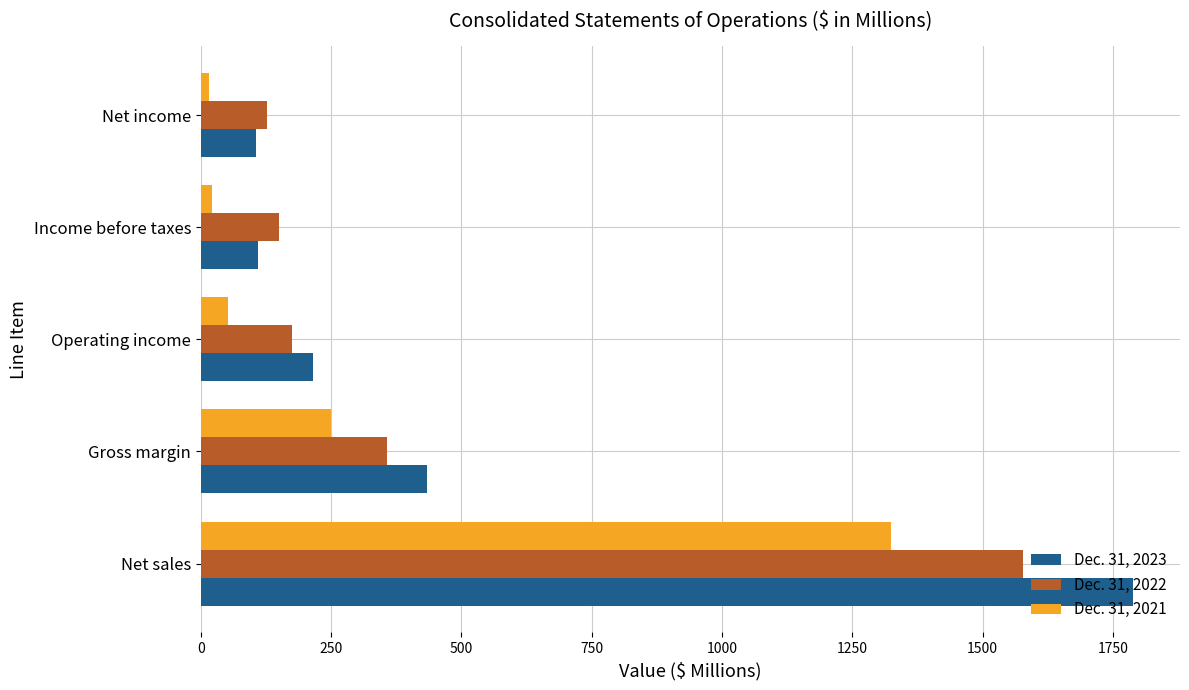

True or false: Dec. 31, 2022 has a value of 175.2 at Operating income.

True